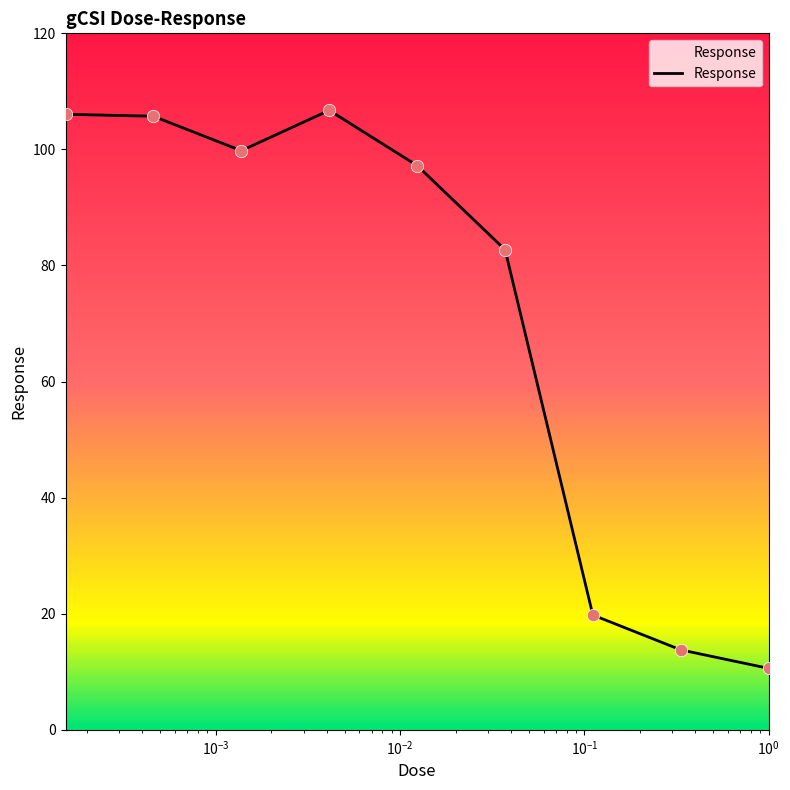

What is the maximum value shown in the chart?

106.7